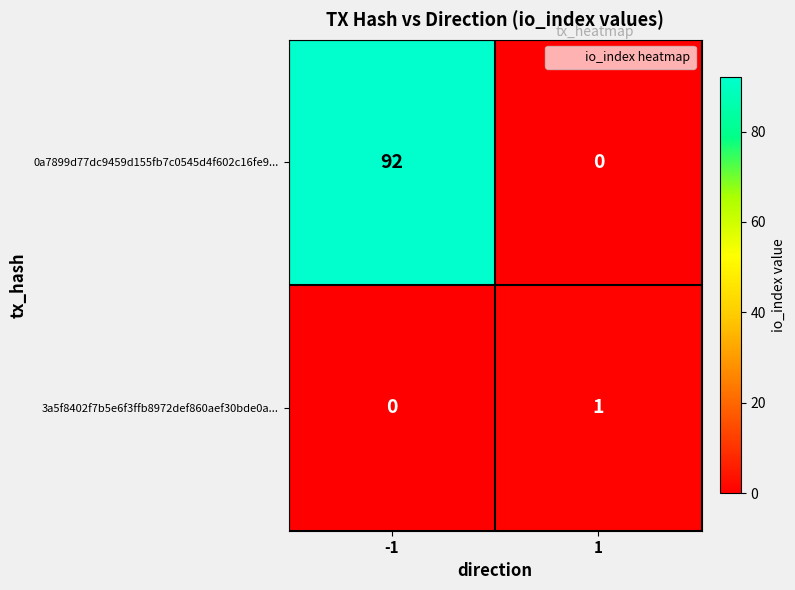

Reading left to right, what are all the values shown in this chart?

0a7899d77dc9459d155fb7c0545d4f602c16fe9...: 92	0
3a5f8402f7b5e6f3ffb8972def860aef30bde0a...: 0	1